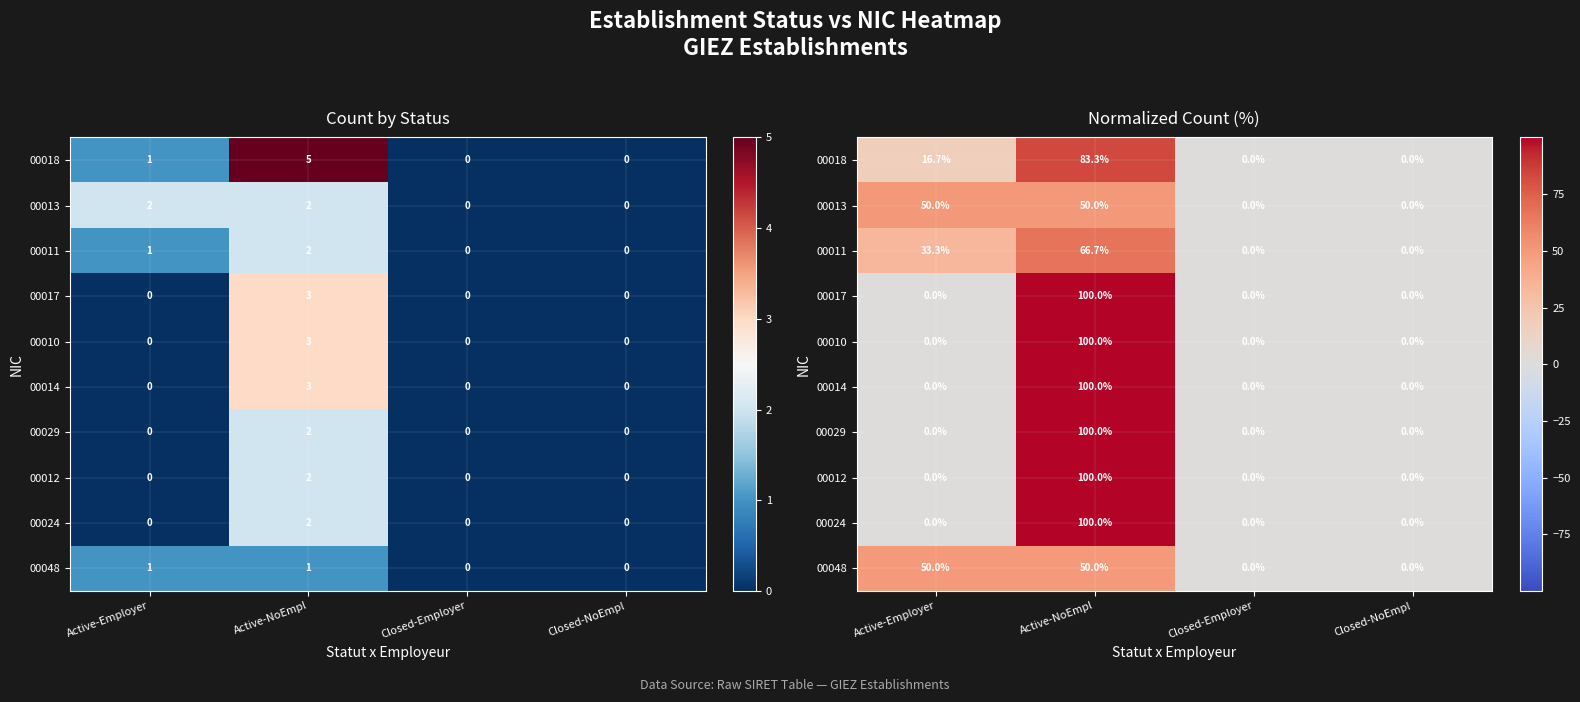

Where is 00018 nearest to the value 41?

Active-Employer